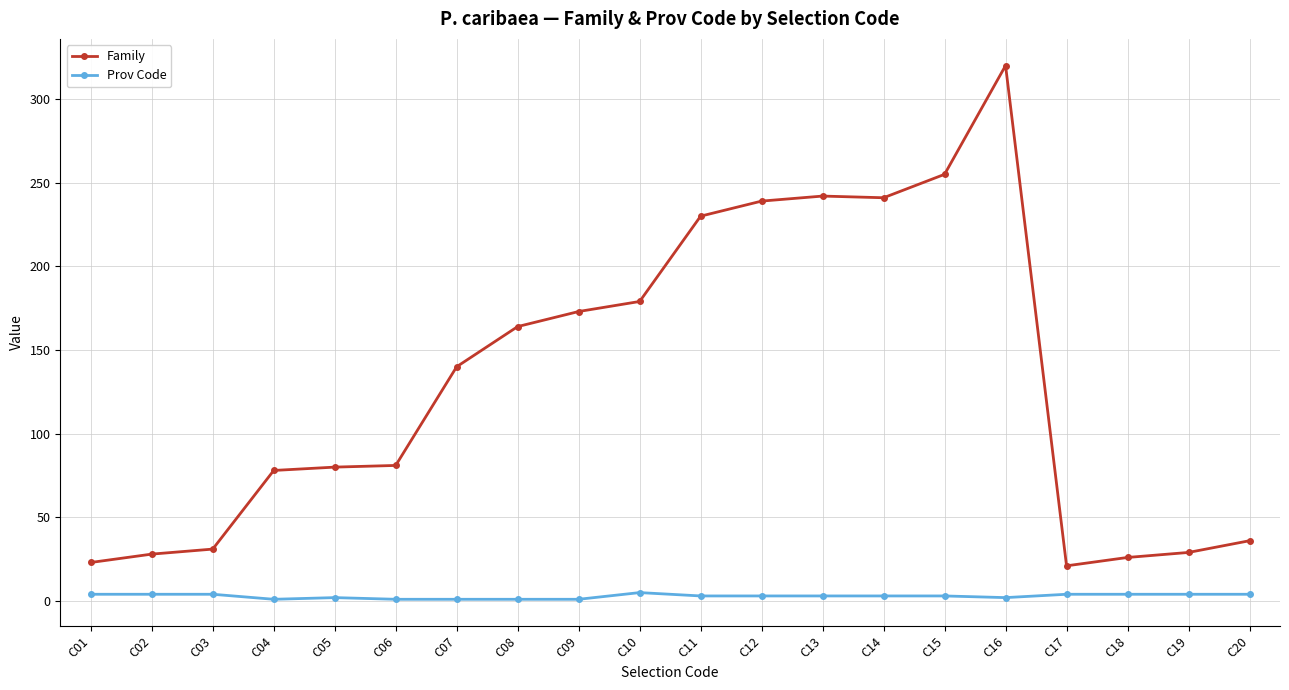

At which category is the sum across all series the highest?

C16